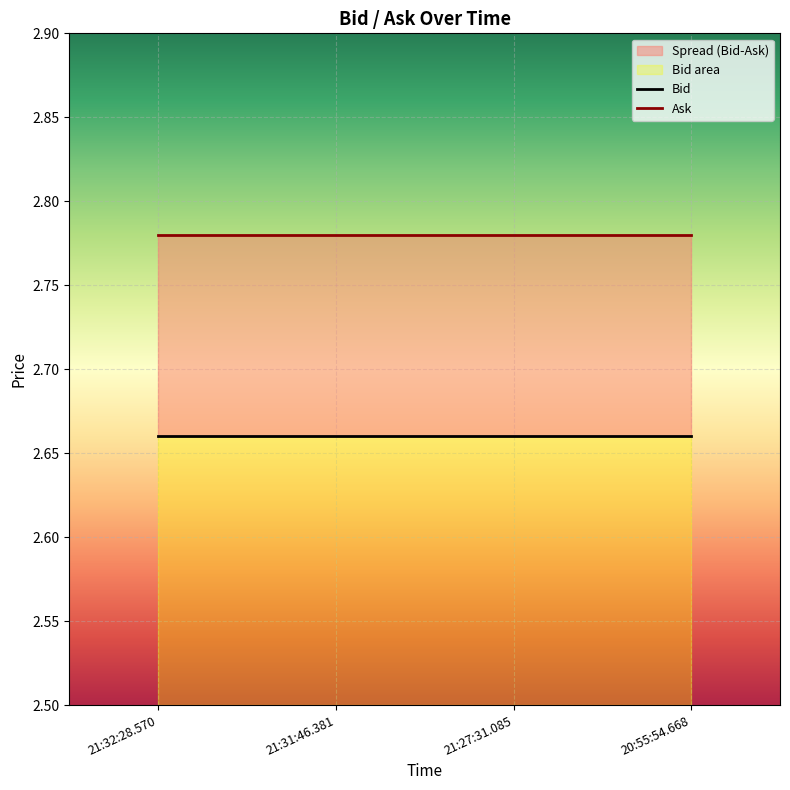

Rank the series by their average value, from highest to lowest.

Ask, Bid